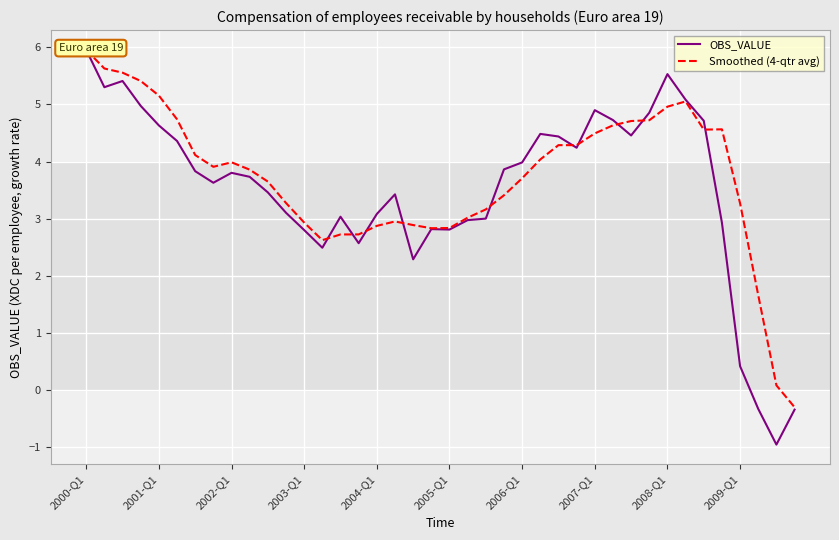

At which category is the sum across all series the highest?

2000-Q1